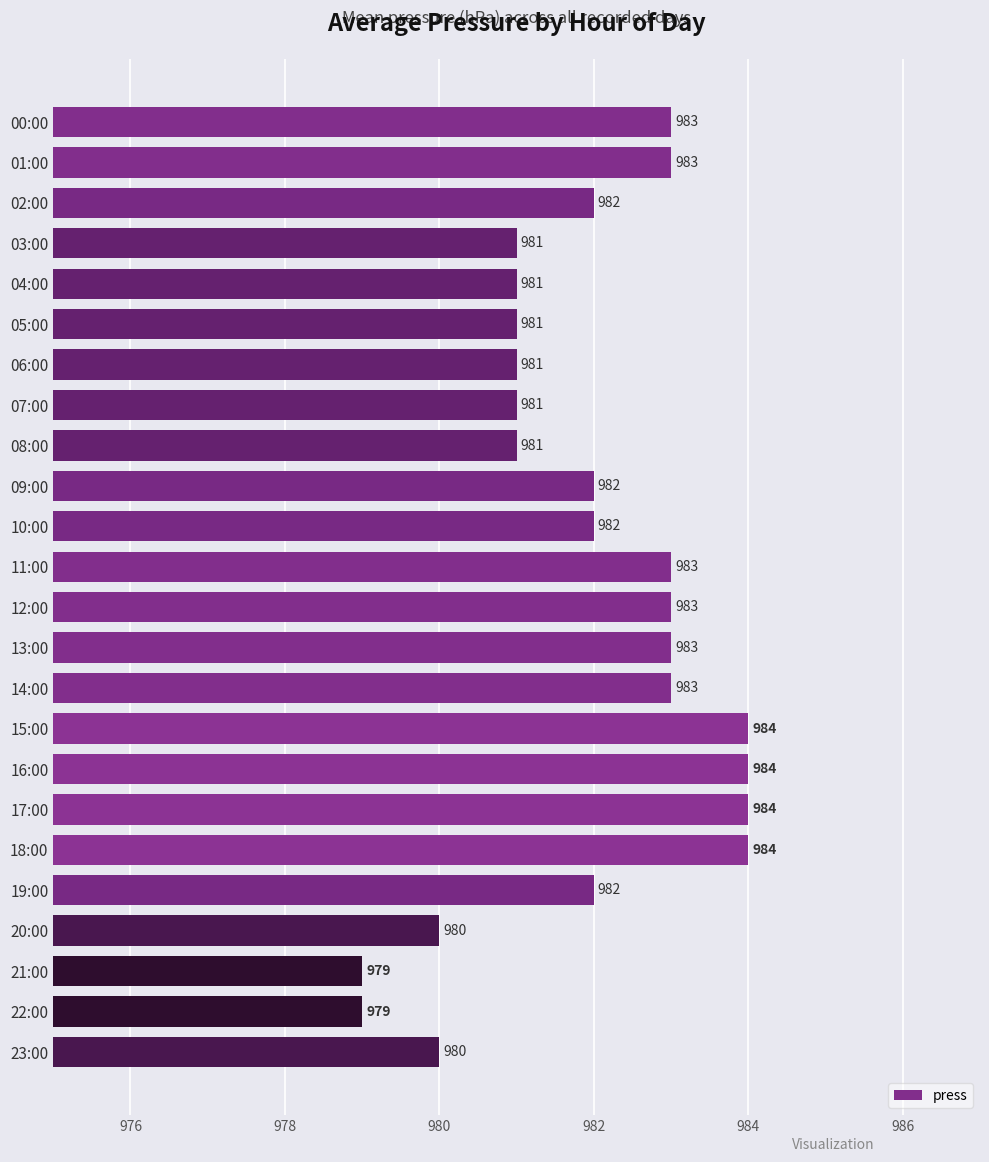

What is the maximum value shown in the chart?

984